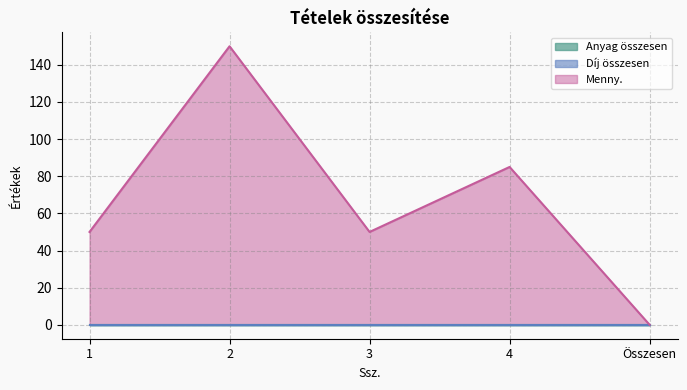

Reading left to right, transcribe all the data shown in this chart.

Anyag összesen: 0	0	0	0	0
Díj összesen: 0	0	0	0	0
Menny.: 50	150	50	85	0